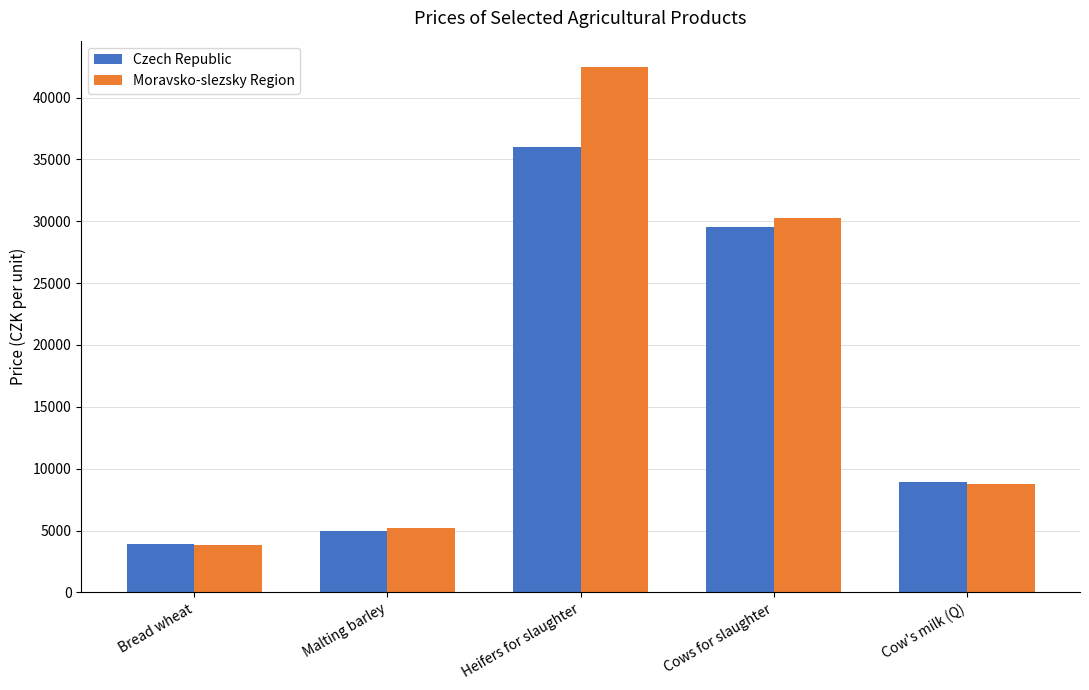

Which series has the largest range (max minus min)?

Moravsko-slezsky Region